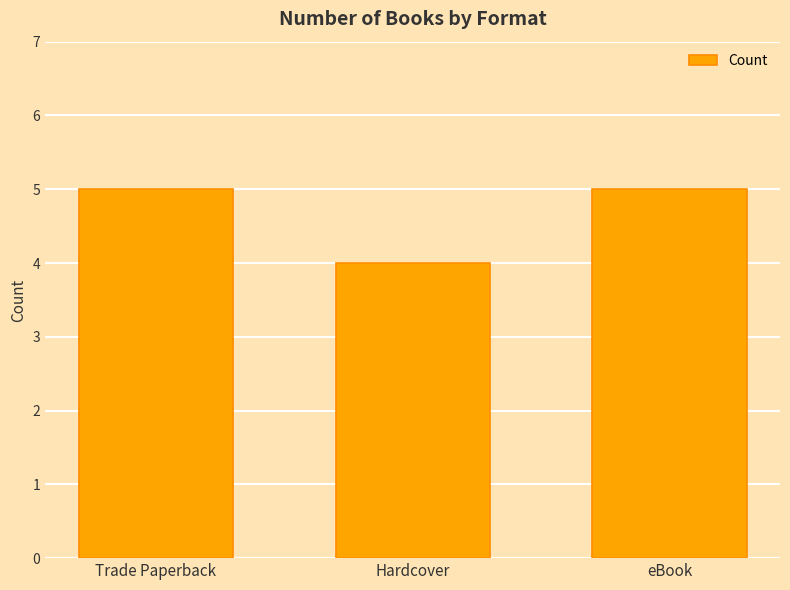

What is the sum of the values at eBook and Hardcover?

9